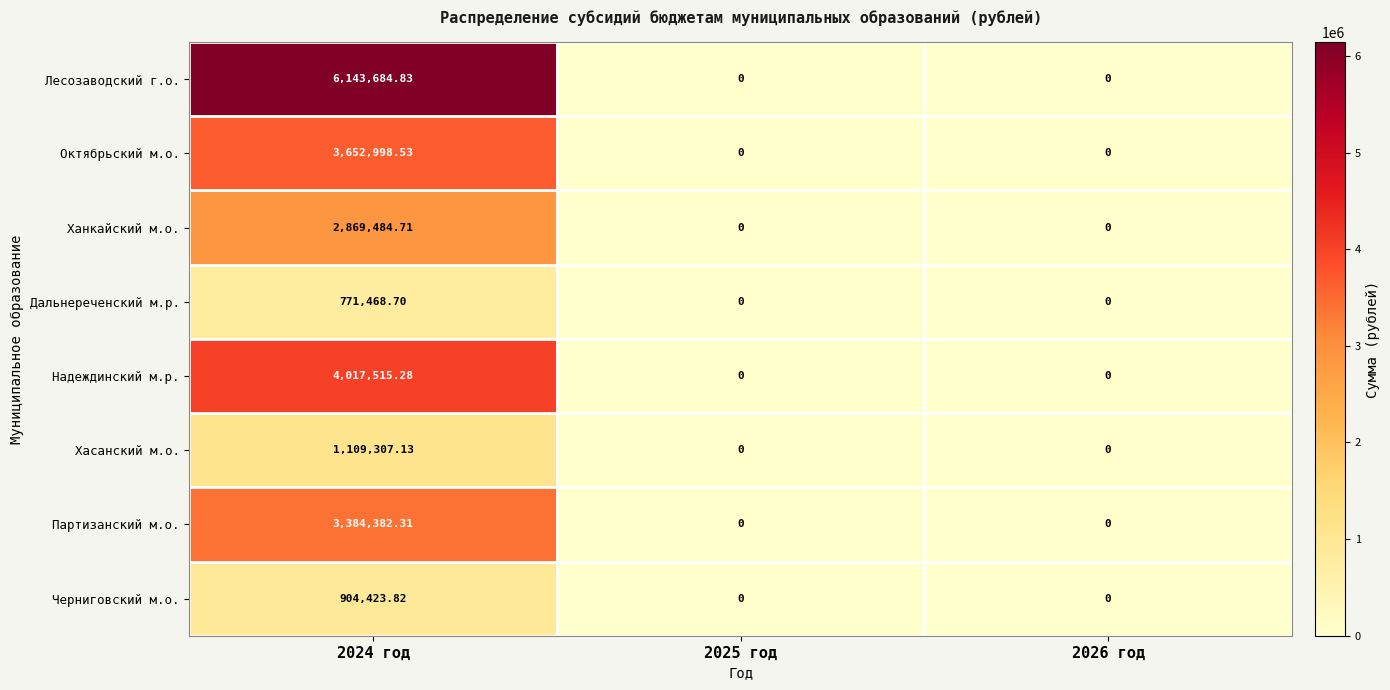

List the series in order of their peak value, highest first.

Лесозаводский г.о., Надеждинский м.р., Октябрьский м.о., Партизанский м.о., Ханкайский м.о., Хасанский м.о., Черниговский м.о., Дальнереченский м.р.